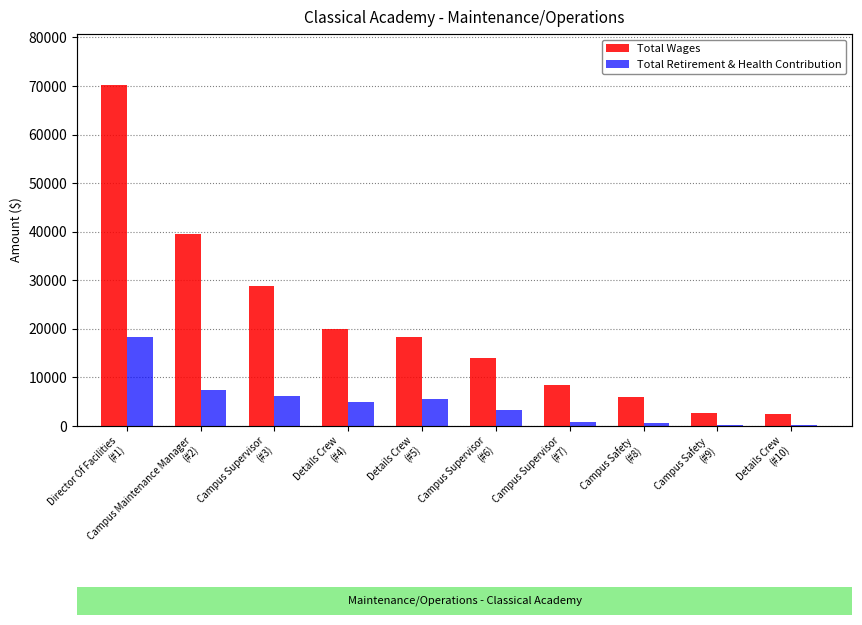

What is the difference between the maximum and second lowest values in the Total Wages series?

67506